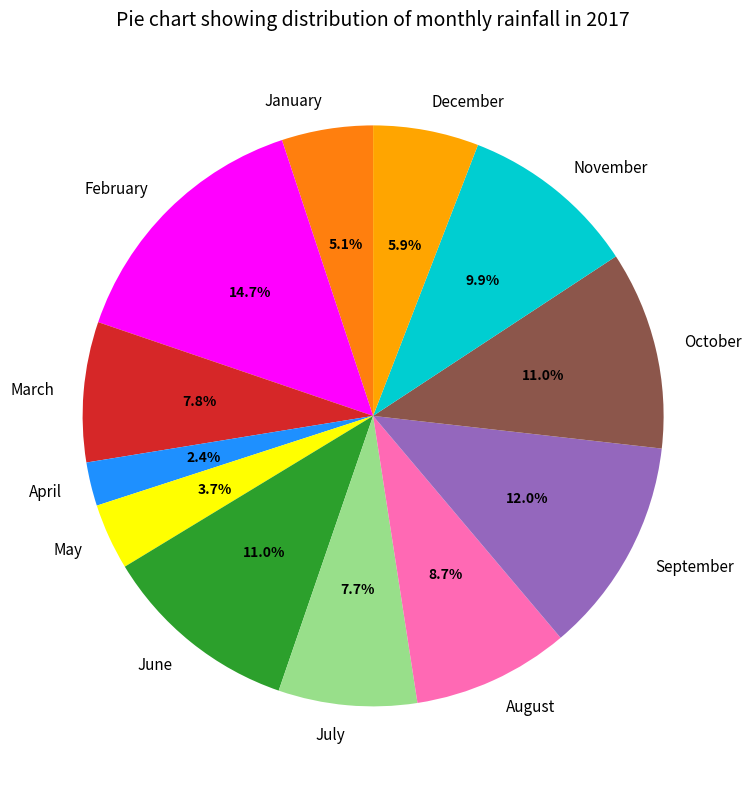

True or false: June accounts for 21% of the total.

False